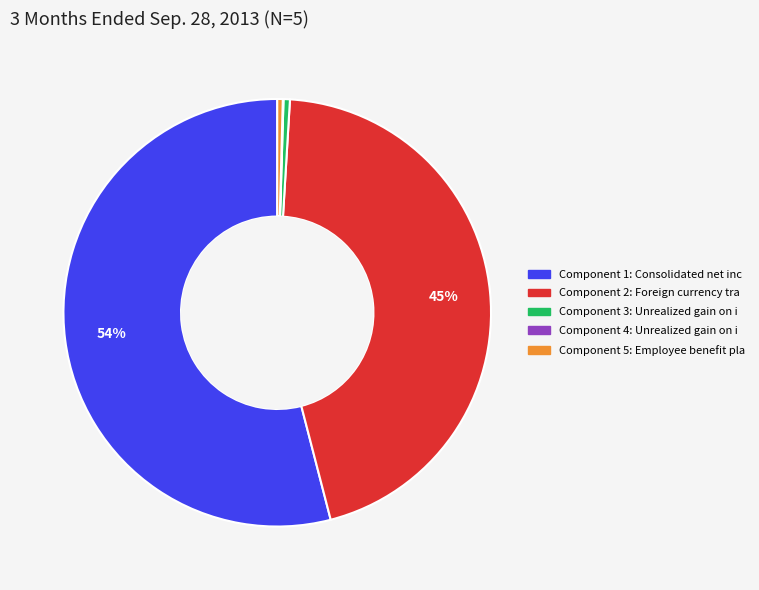

To the nearest percent, what is the average slice percentage?

20%